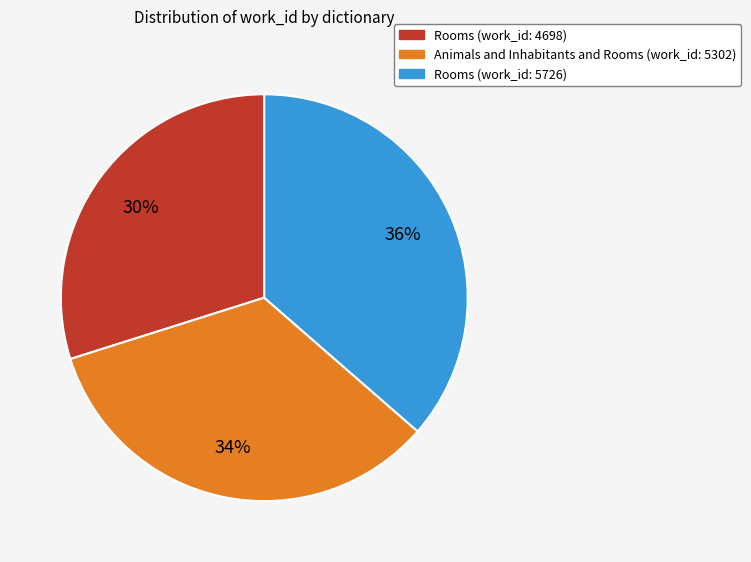

To the nearest percent, what is the average slice percentage?

33%